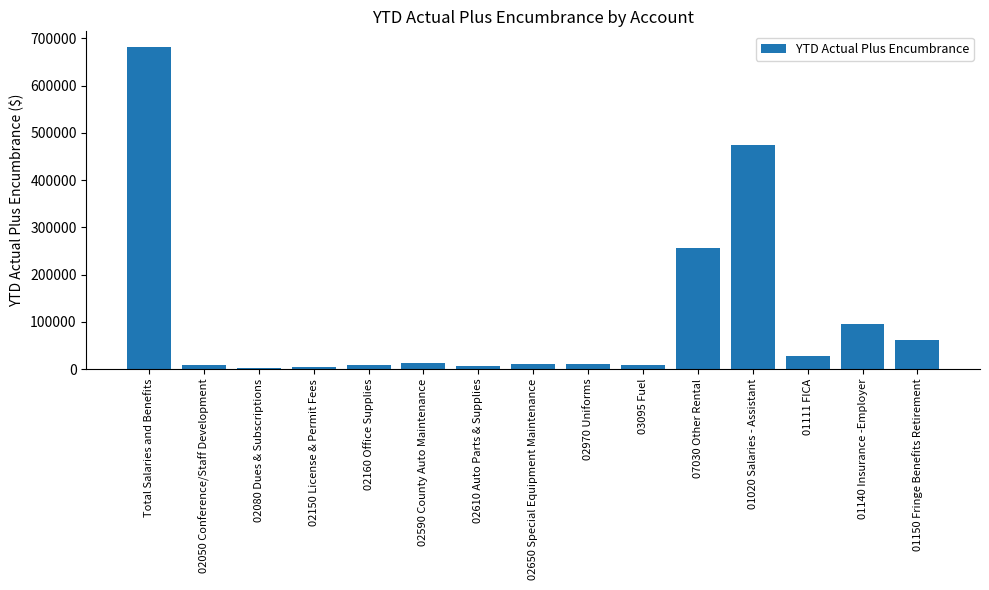

What is the label of the 11th bar from the left?

07030 Other Rental